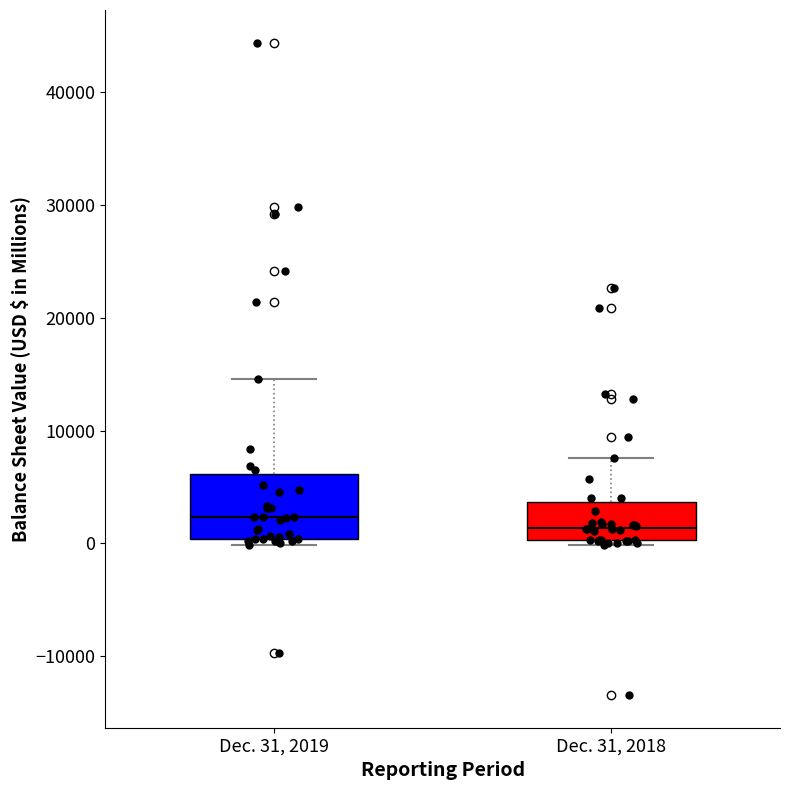

Reading left to right, read every box against the y-axis: the position of its median line, the range the box covers, and the ends of its whiskers. The values are not printed on the chart, so give them approximately, as read against the axis.

Dec. 31, 2019: median 2000, box 0 to 6000, whiskers 0 (just below the box's lower edge) to 15000
Dec. 31, 2018: median 1000, box 0 to 4000, whiskers 0 (just below the box's lower edge) to 8000